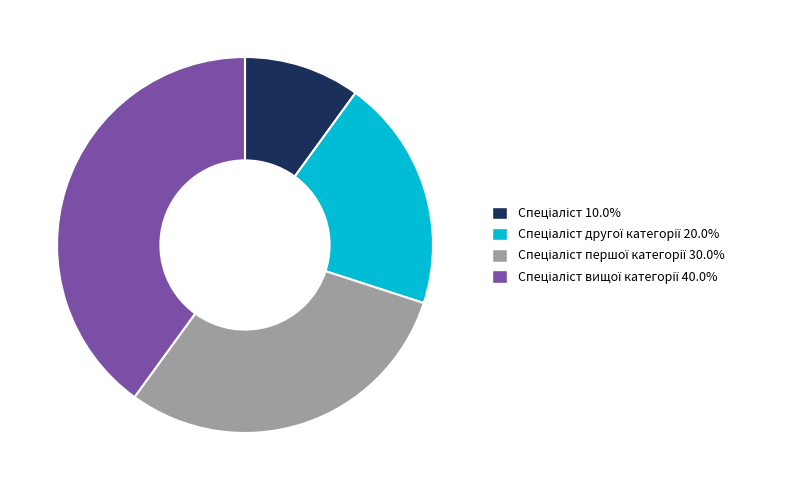

How many segments does this pie chart have?

4